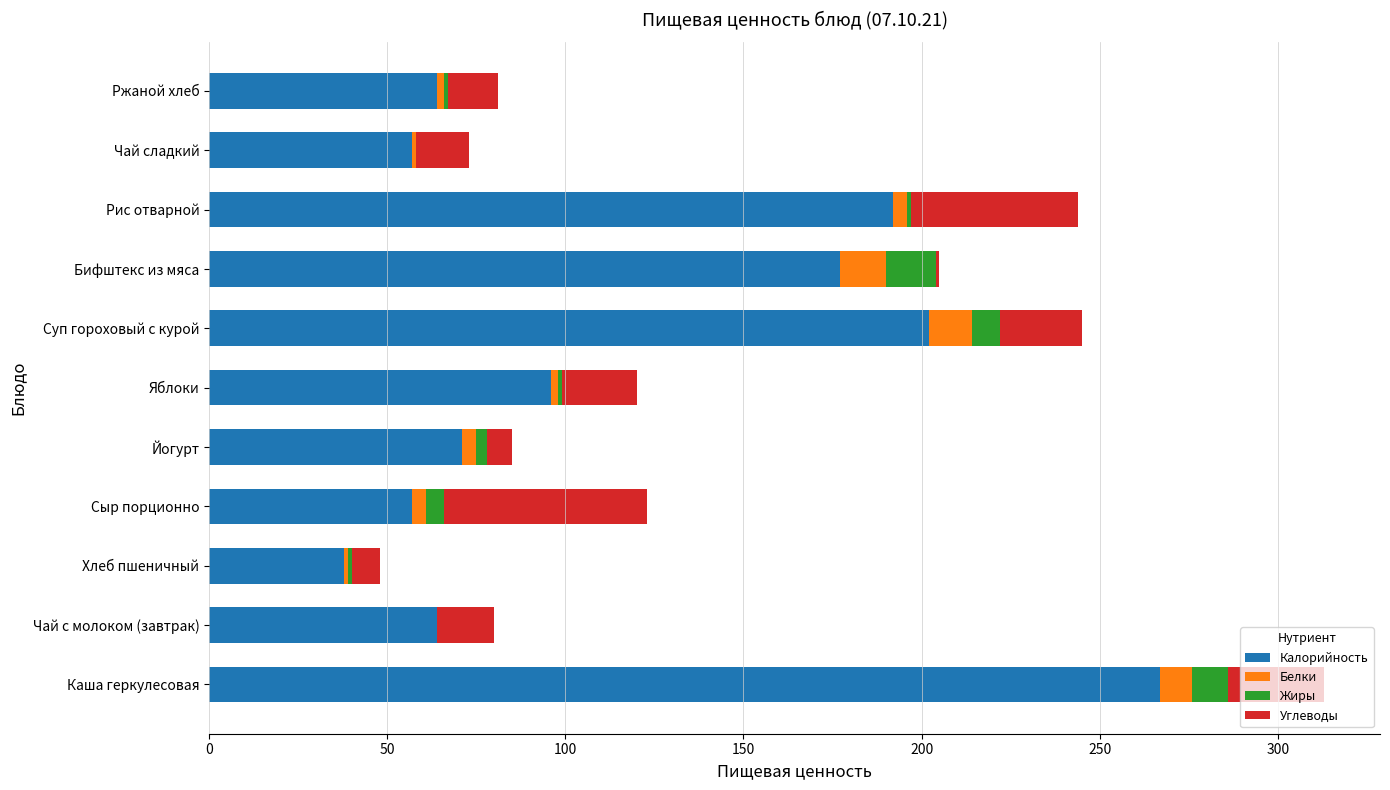

What is the maximum value for Калорийность?

267